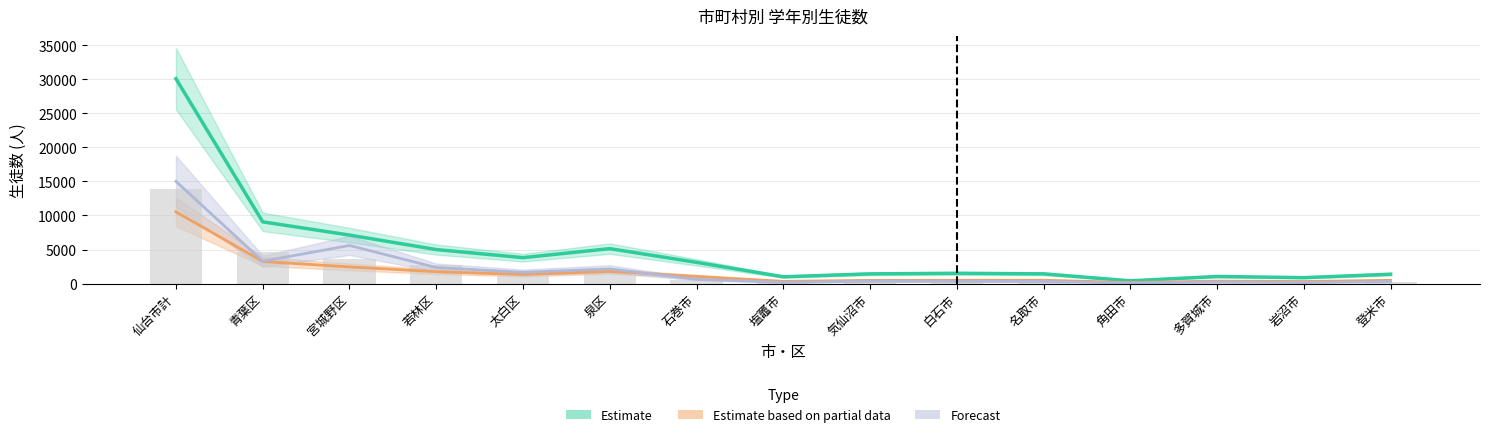

What is the sum of the Estimate based on partial data (Grade 1) values at 気仙沼市 and 若林区?

2198